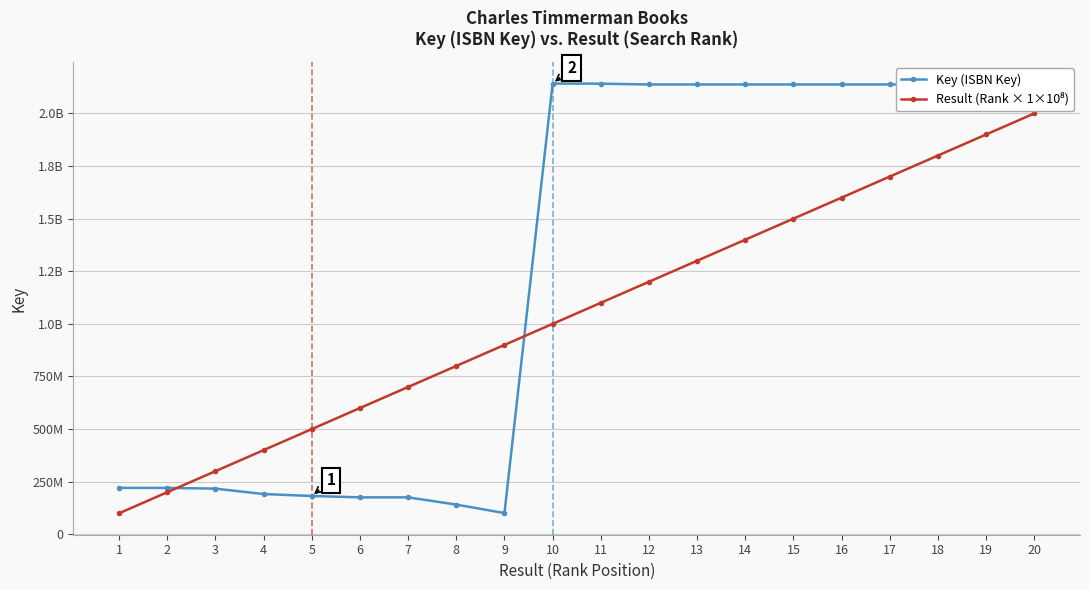

Is this an area chart (filled region under the line)?

No